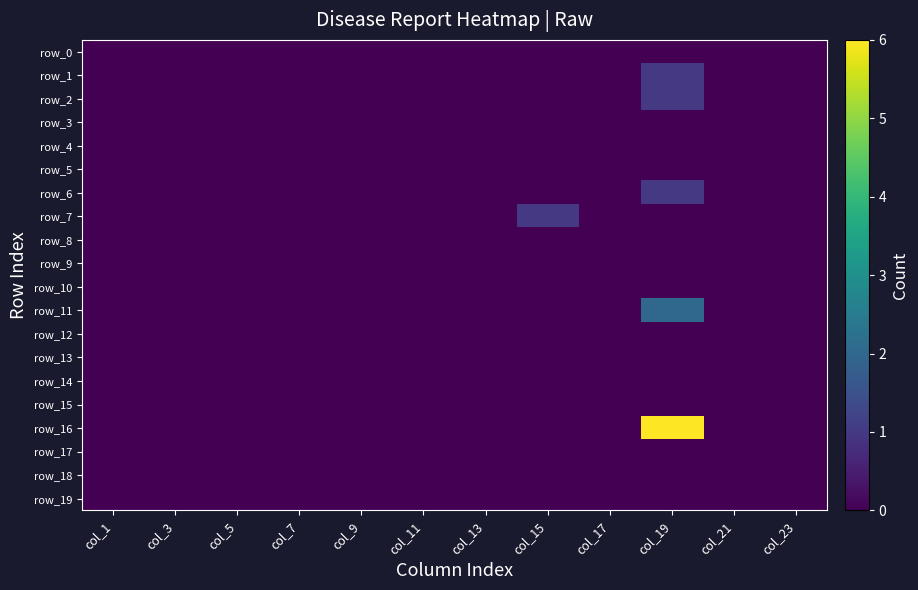

Reading left to right, list all the values displayed in this chart.

row_0: 0	0	0	0	0	0	0	0	0	0	0	0
row_1: 0	0	0	0	0	0	0	0	0	1	0	0
row_2: 0	0	0	0	0	0	0	0	0	1	0	0
row_3: 0	0	0	0	0	0	0	0	0	0	0	0
row_4: 0	0	0	0	0	0	0	0	0	0	0	0
row_5: 0	0	0	0	0	0	0	0	0	0	0	0
row_6: 0	0	0	0	0	0	0	0	0	1	0	0
row_7: 0	0	0	0	0	0	0	1	0	0	0	0
row_8: 0	0	0	0	0	0	0	0	0	0	0	0
row_9: 0	0	0	0	0	0	0	0	0	0	0	0
row_10: 0	0	0	0	0	0	0	0	0	0	0	0
row_11: 0	0	0	0	0	0	0	0	0	2	0	0
row_12: 0	0	0	0	0	0	0	0	0	0	0	0
row_13: 0	0	0	0	0	0	0	0	0	0	0	0
row_14: 0	0	0	0	0	0	0	0	0	0	0	0
row_15: 0	0	0	0	0	0	0	0	0	0	0	0
row_16: 0	0	0	0	0	0	0	0	0	6	0	0
row_17: 0	0	0	0	0	0	0	0	0	0	0	0
row_18: 0	0	0	0	0	0	0	0	0	0	0	0
row_19: 0	0	0	0	0	0	0	0	0	0	0	0